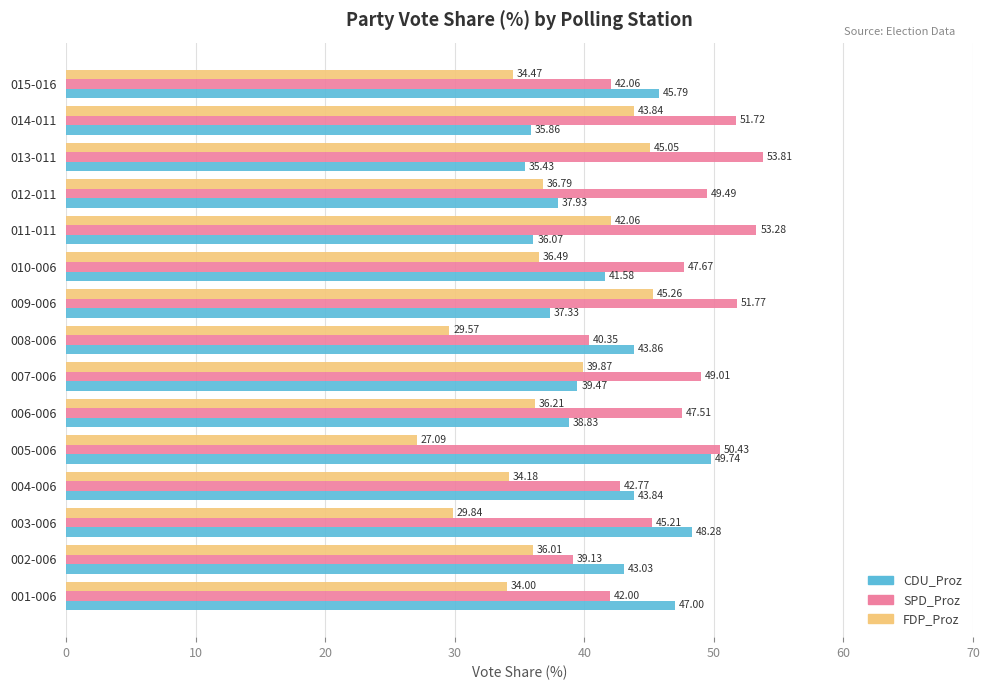

Which series has the largest total across all categories?

SPD_Proz